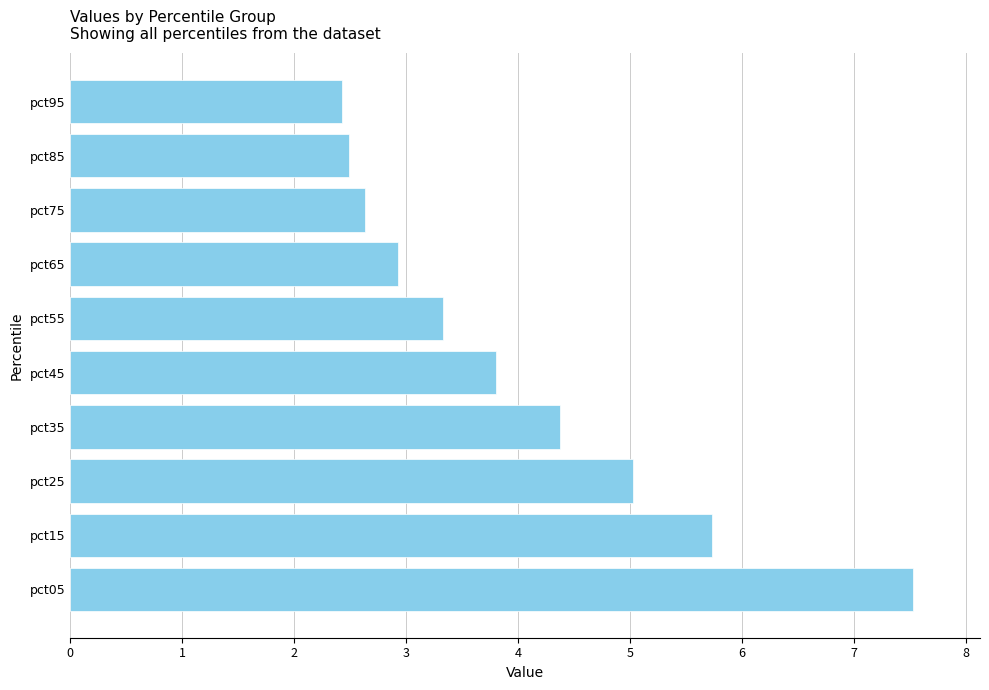

What is the maximum value shown in the chart?

7.5